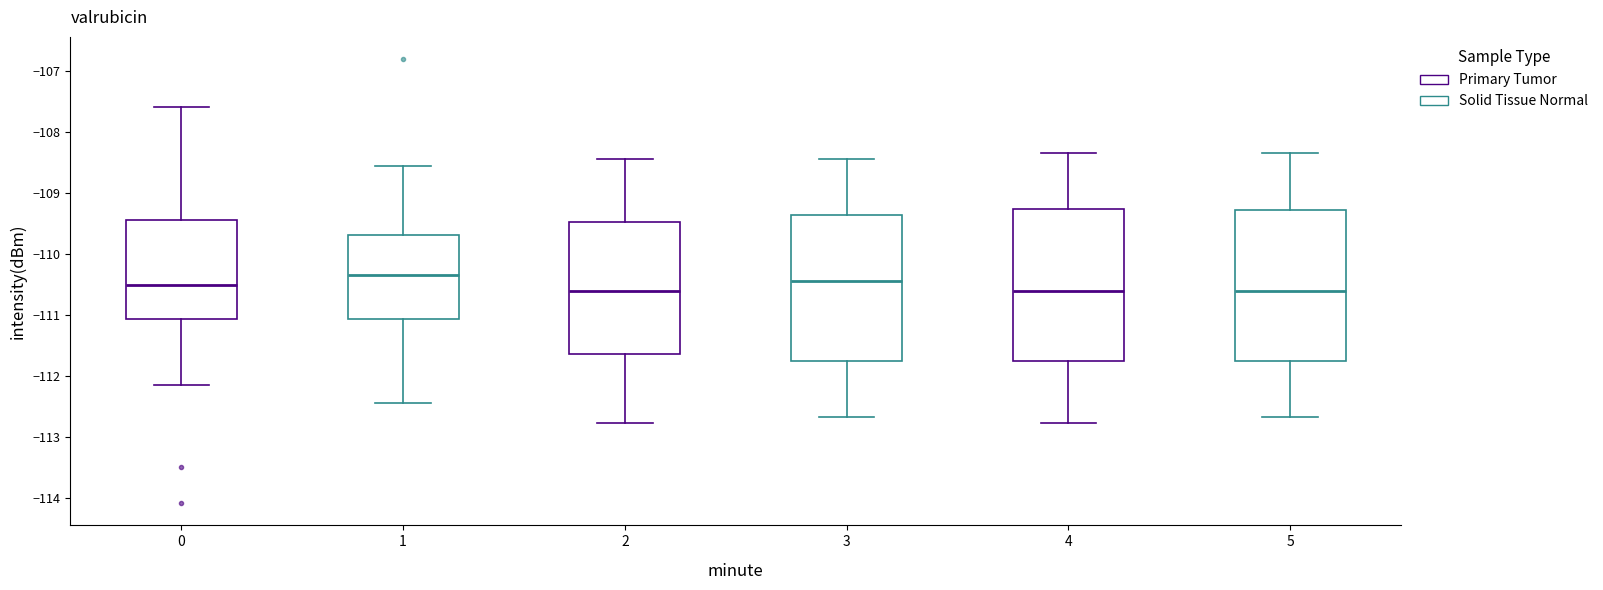

Where does the upper whisker of the box at x = 1 end on the y-axis? The values are not printed on the chart, so give them approximately, as read against the axis.

-108.6